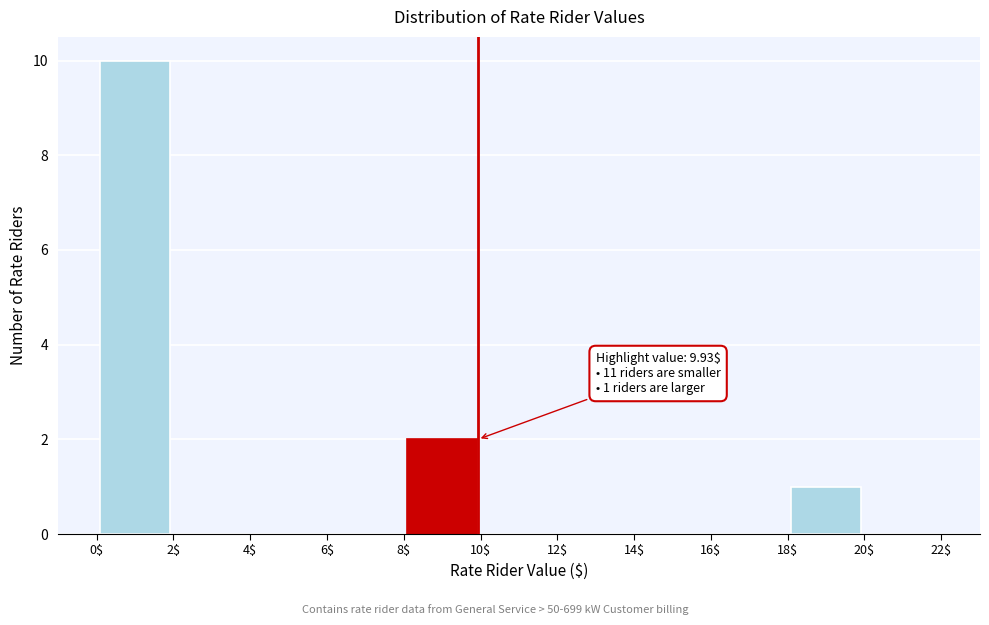

Over which range of the x-axis is the bar tallest?

0$ to 2$